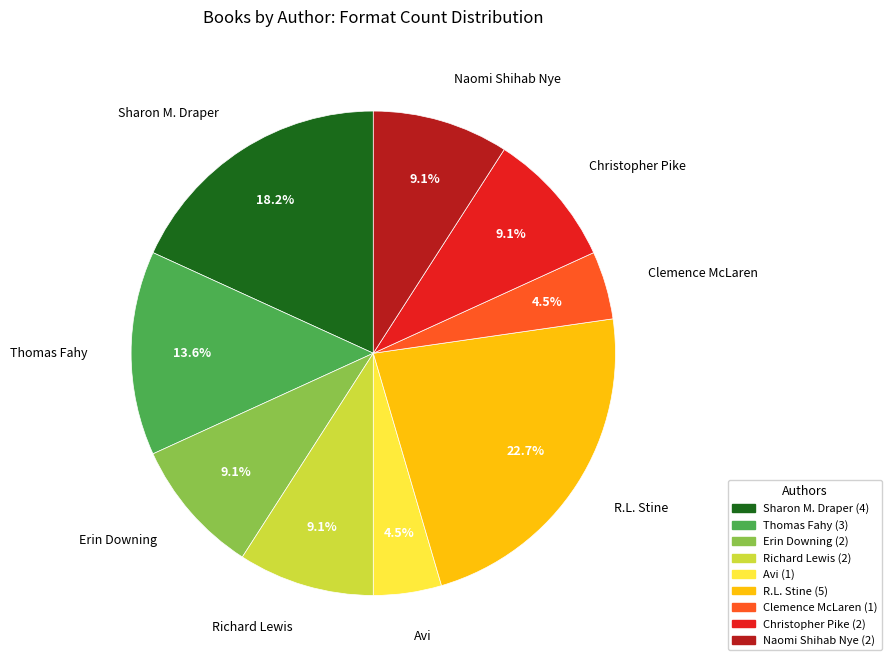

How many segments does this pie chart have?

9